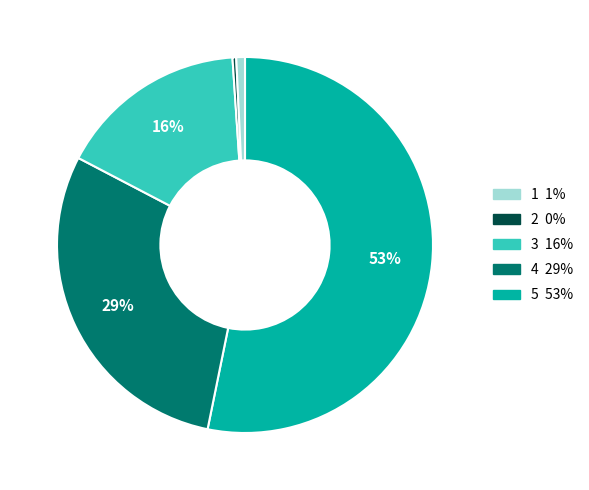

To the nearest percent, what is the average slice percentage?

20%